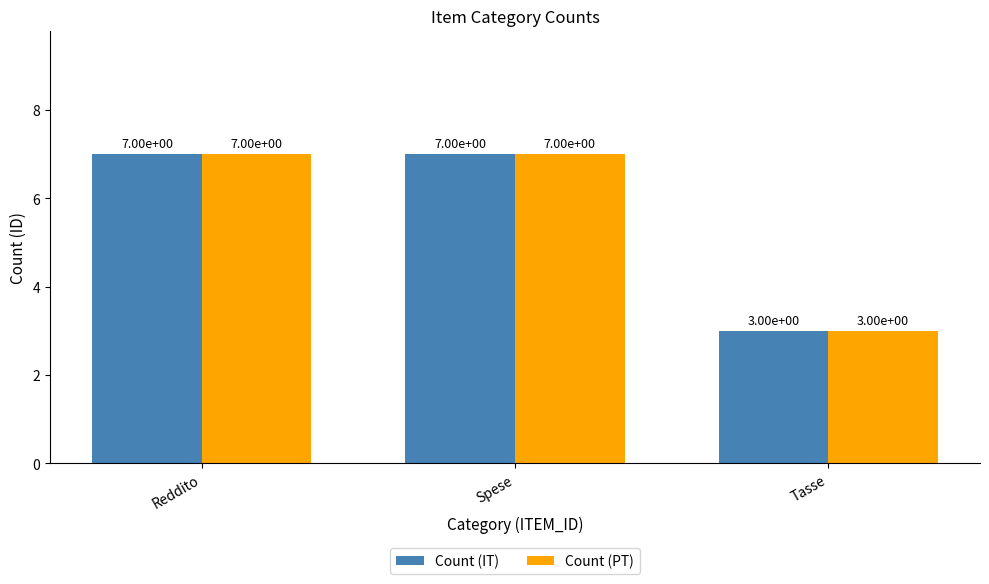

Reading right to left, list all the values displayed in this chart.

Count (IT): Tasse=3	Spese=7	Reddito=7
Count (PT): Tasse=3	Spese=7	Reddito=7